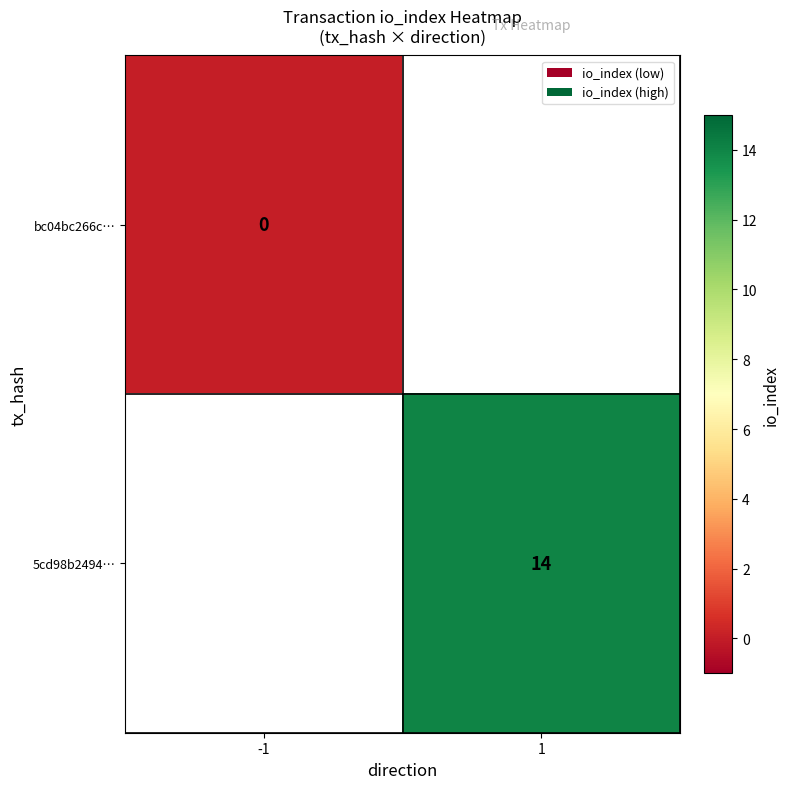

The value of 5cd98b2494… at 1 is 25.0. True or false?

False